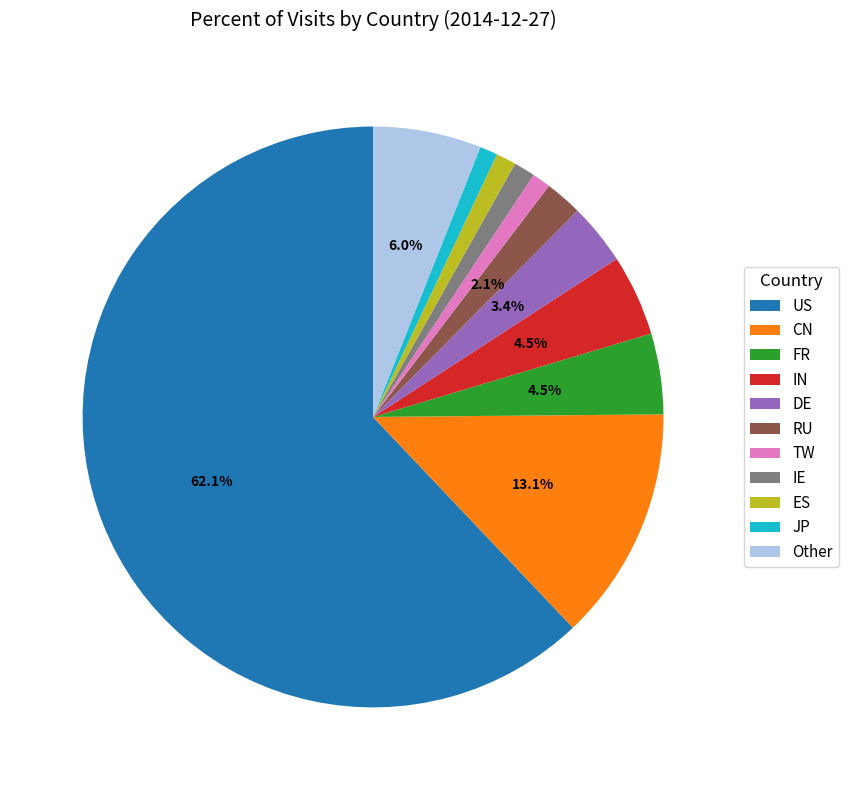

Does any single category account for the majority?

Yes